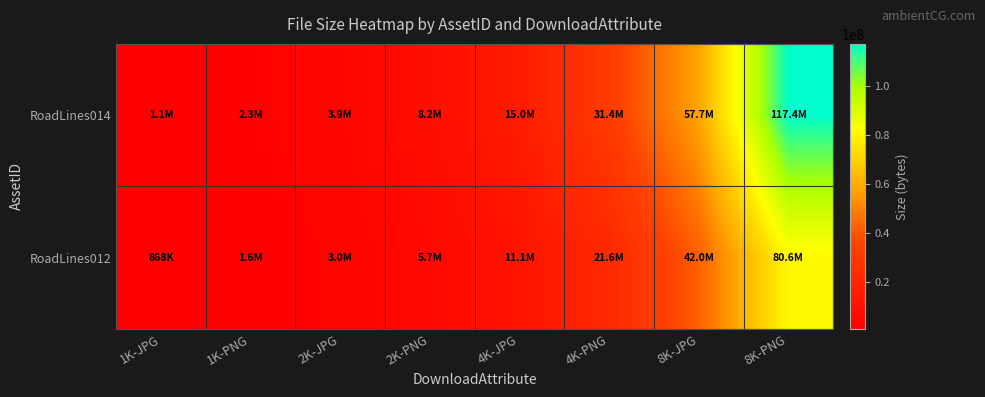

List the series in order of their peak value, highest first.

RoadLines014, RoadLines012